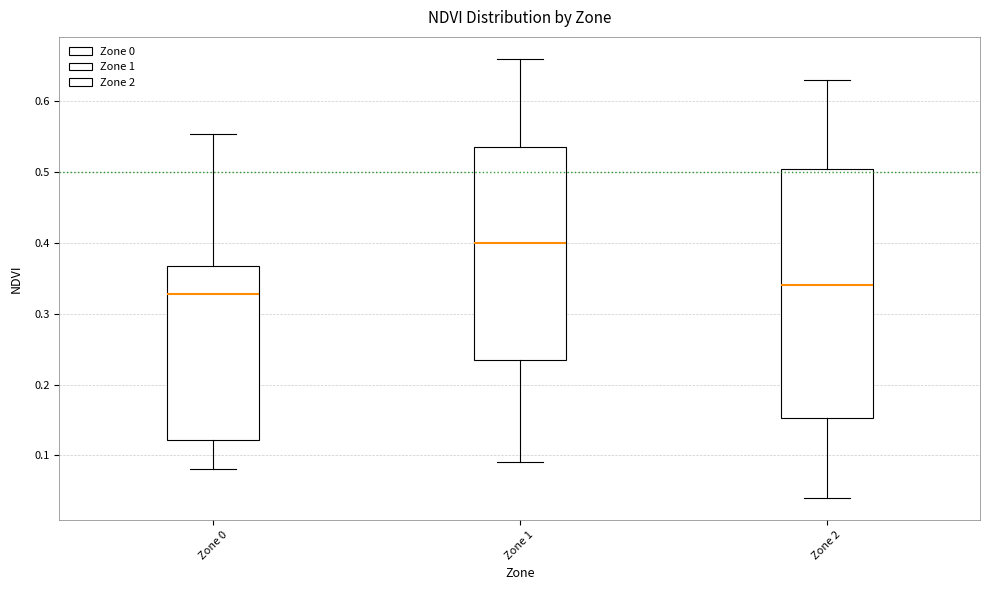

Which box is the tallest, from its lower edge to its upper edge?

Zone 2